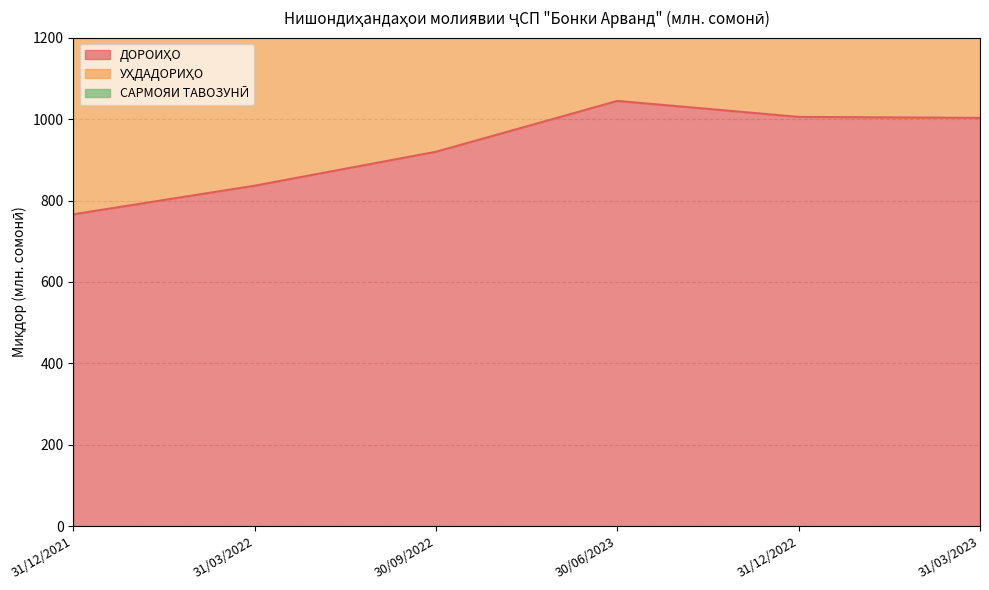

True or false: ДОРОИҲО and УҲДАДОРИҲО intersect in this chart.

False